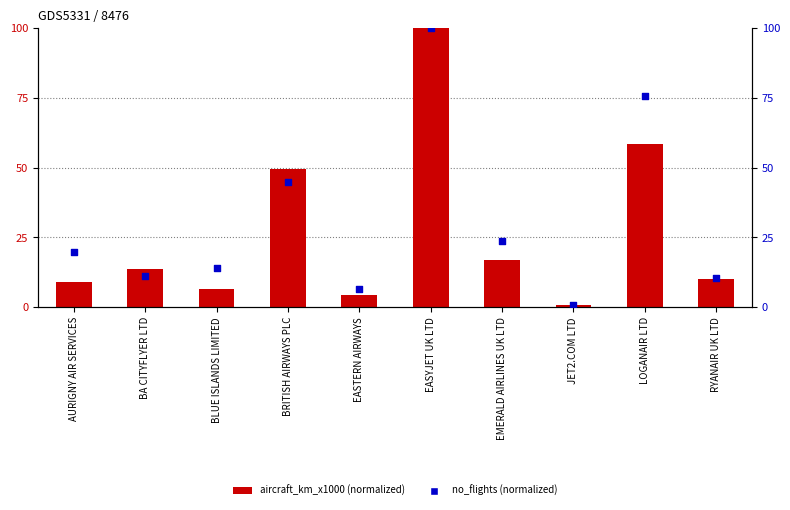

At which category is the sum across all series the highest?

EASYJET UK LTD